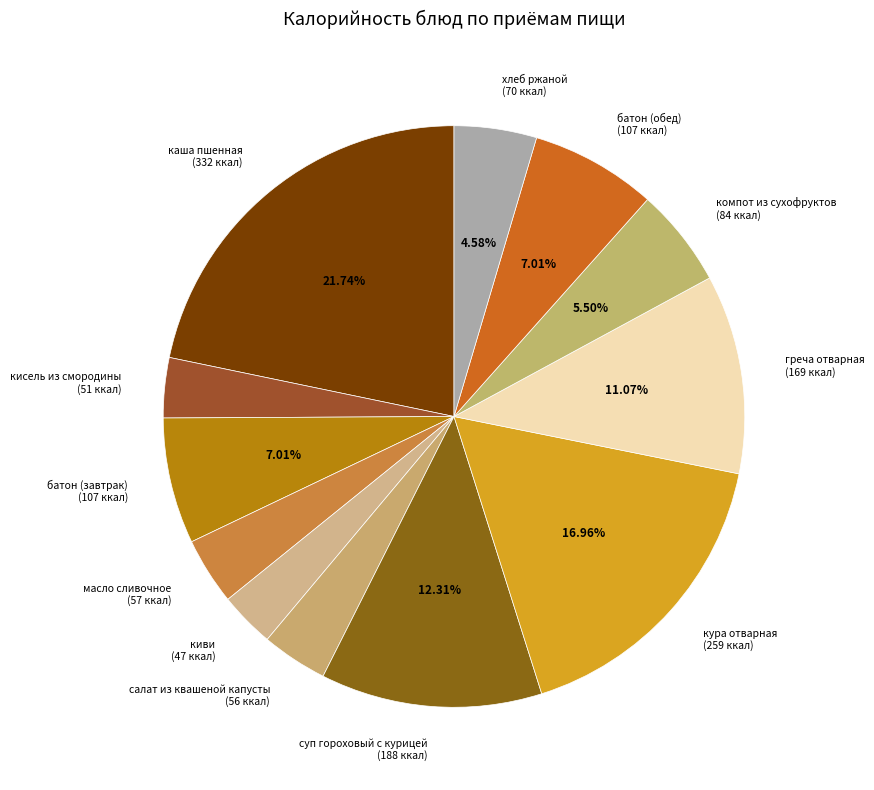

What is the largest slice in the pie chart?

каша пшенная